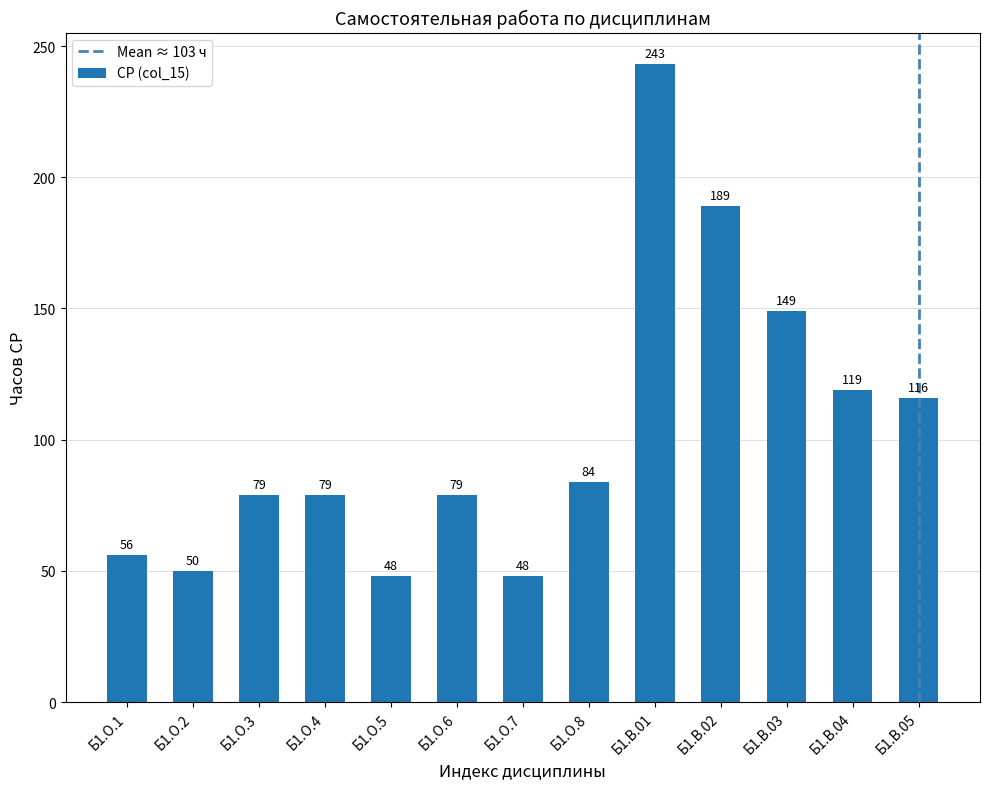

Are the bars horizontal?

No